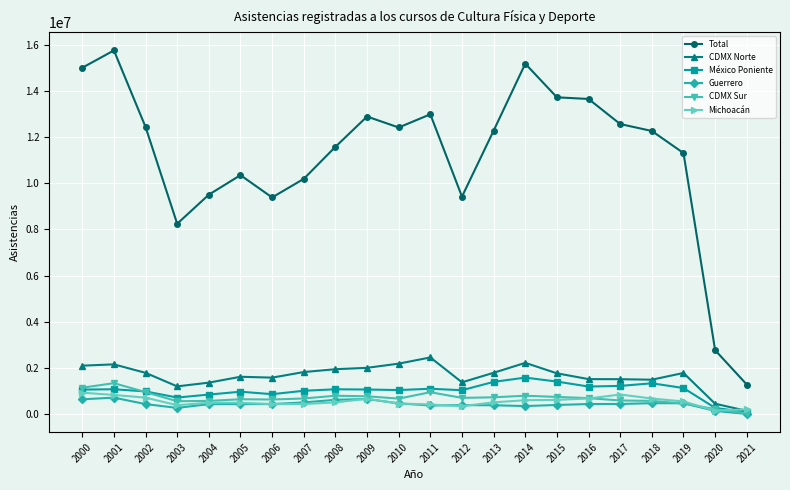

Where does the Total series first go above 12279129?

2000